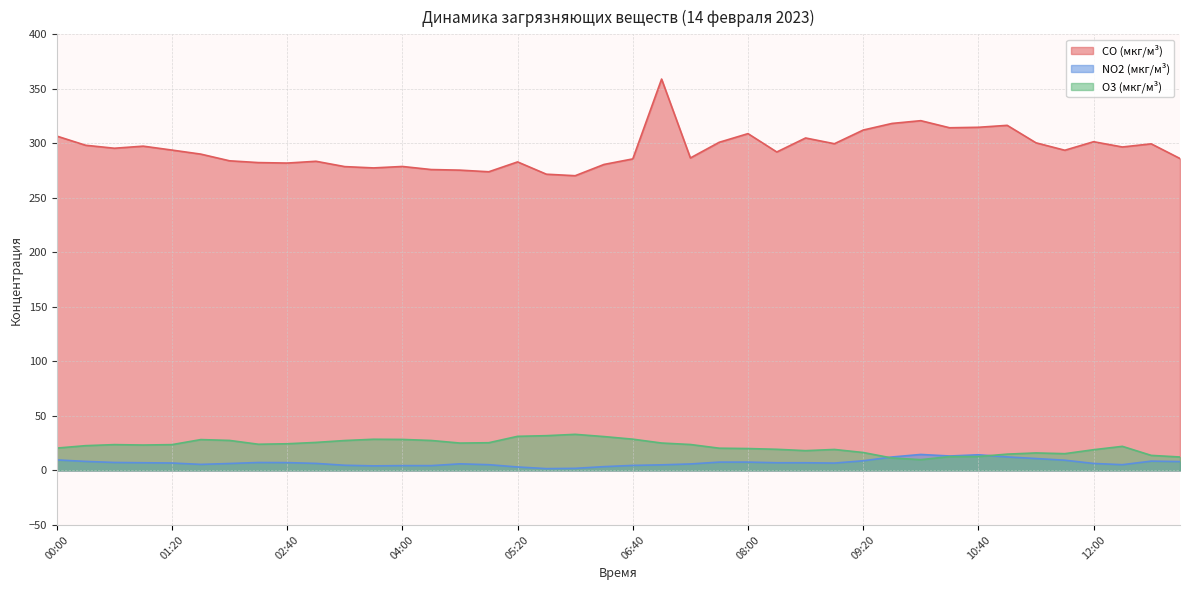

In CO (мкг/м³), how many points are higher than both neighbors (excluding endpoints)?

11